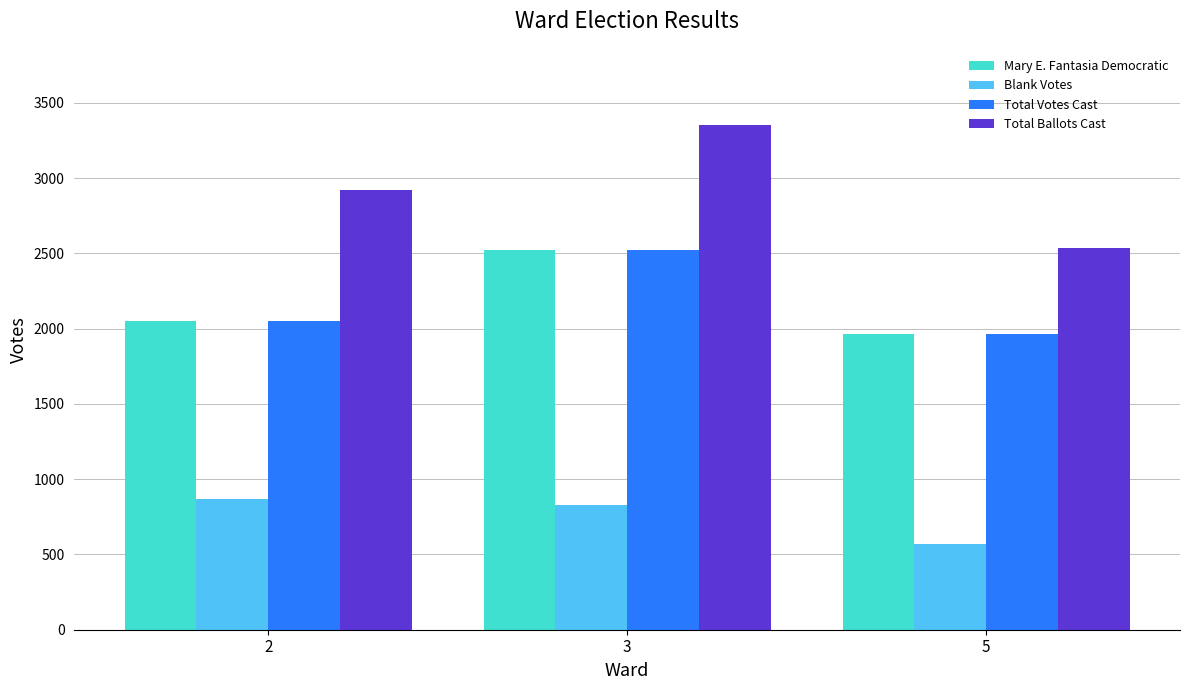

Is the value of Mary E. Fantasia Democratic at 2 greater than the value of Blank Votes at 3?

Yes